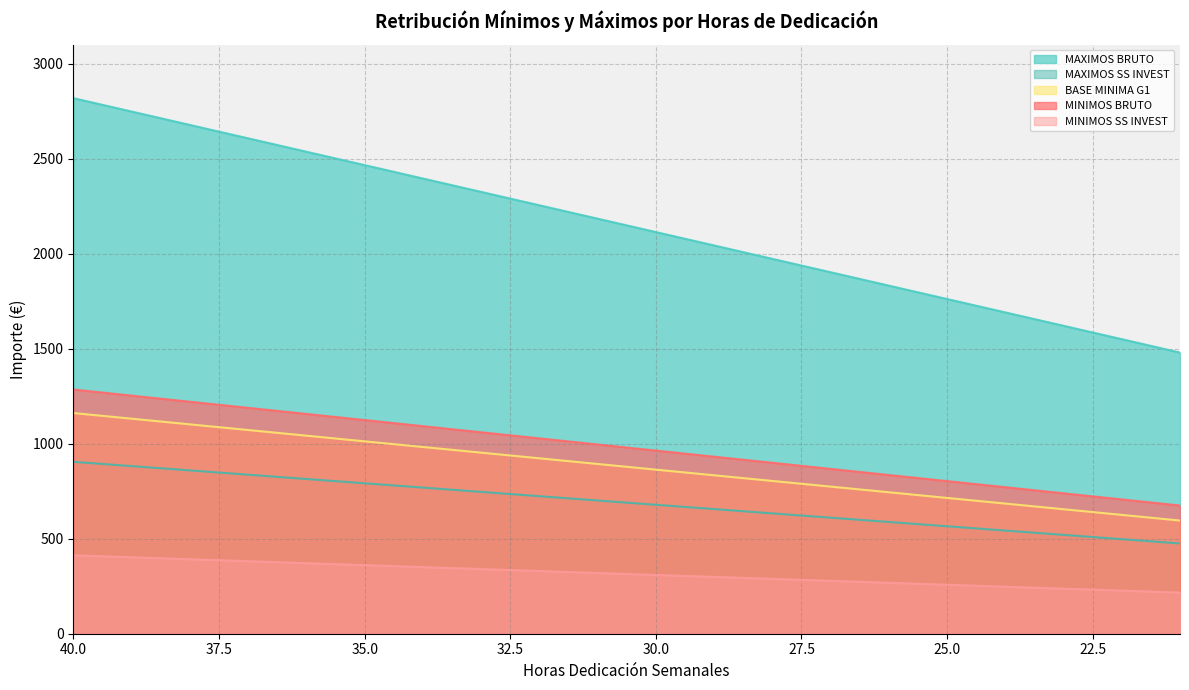

The MAXIMOS SS INVEST series shows 538.1 at 38. True or false?

False